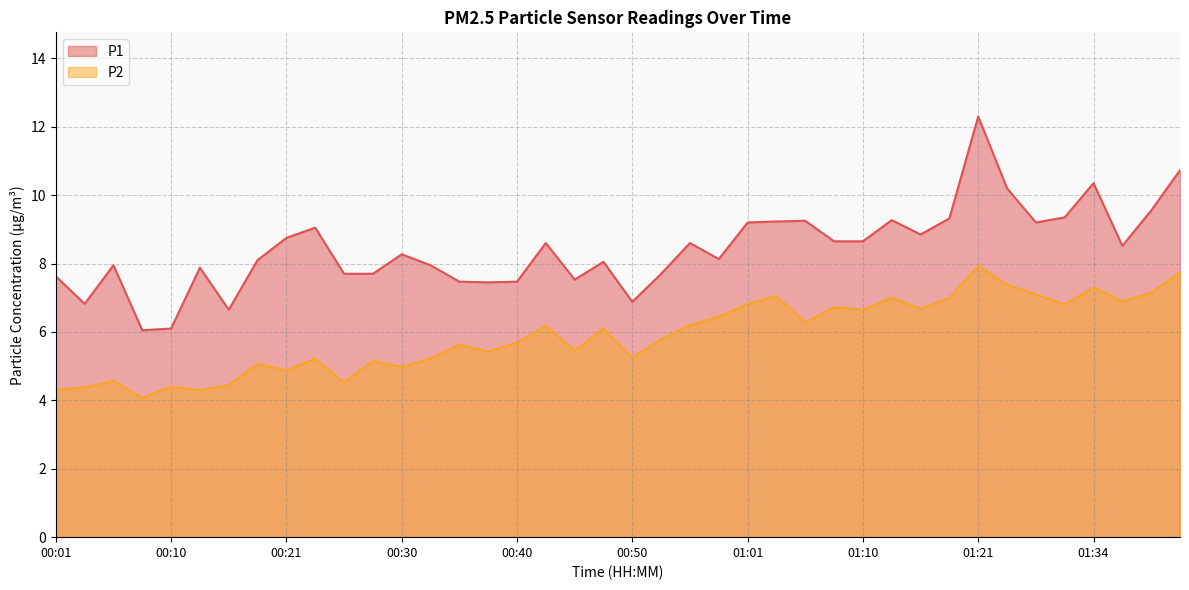

The value of P1 at 01:34 is 17.5. True or false?

False